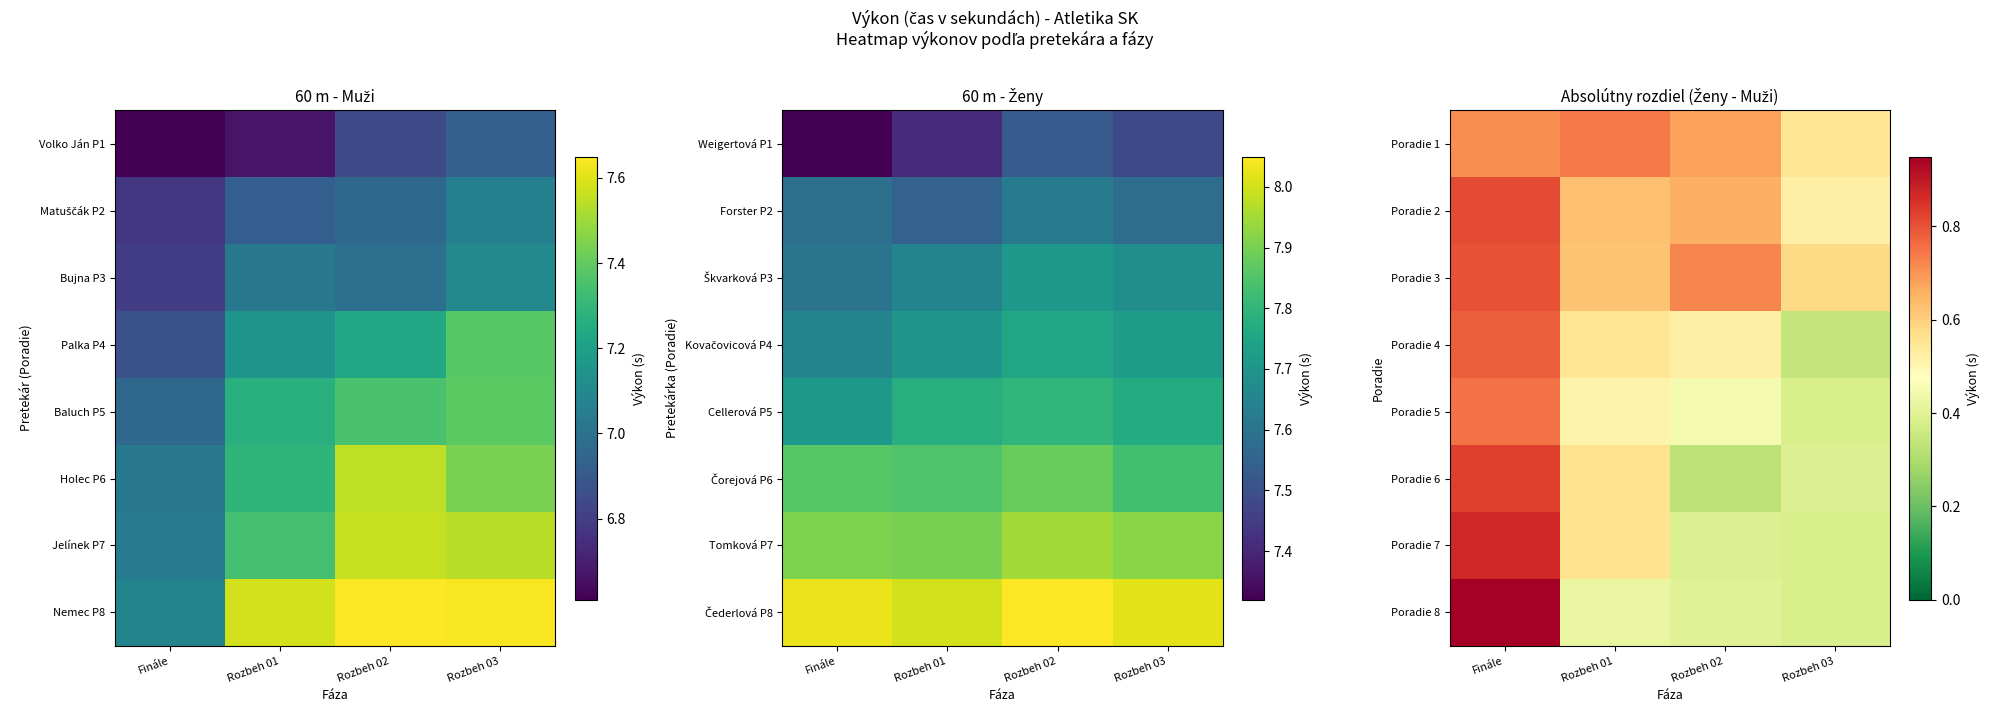

Reading right to left, extract all data points from this chart.

Poradie 1: Rozbeh 03=0.6	Rozbeh 02=0.7	Rozbeh 01=0.7	Finále=0.7
Poradie 2: Rozbeh 03=0.5	Rozbeh 02=0.7	Rozbeh 01=0.6	Finále=0.8
Poradie 3: Rozbeh 03=0.6	Rozbeh 02=0.7	Rozbeh 01=0.6	Finále=0.8
Poradie 4: Rozbeh 03=0.3	Rozbeh 02=0.5	Rozbeh 01=0.5	Finále=0.8
Poradie 5: Rozbeh 03=0.4	Rozbeh 02=0.5	Rozbeh 01=0.5	Finále=0.8
Poradie 6: Rozbeh 03=0.4	Rozbeh 02=0.3	Rozbeh 01=0.6	Finále=0.8
Poradie 7: Rozbeh 03=0.4	Rozbeh 02=0.4	Rozbeh 01=0.6	Finále=0.9
Poradie 8: Rozbeh 03=0.4	Rozbeh 02=0.4	Rozbeh 01=0.4	Finále=0.9